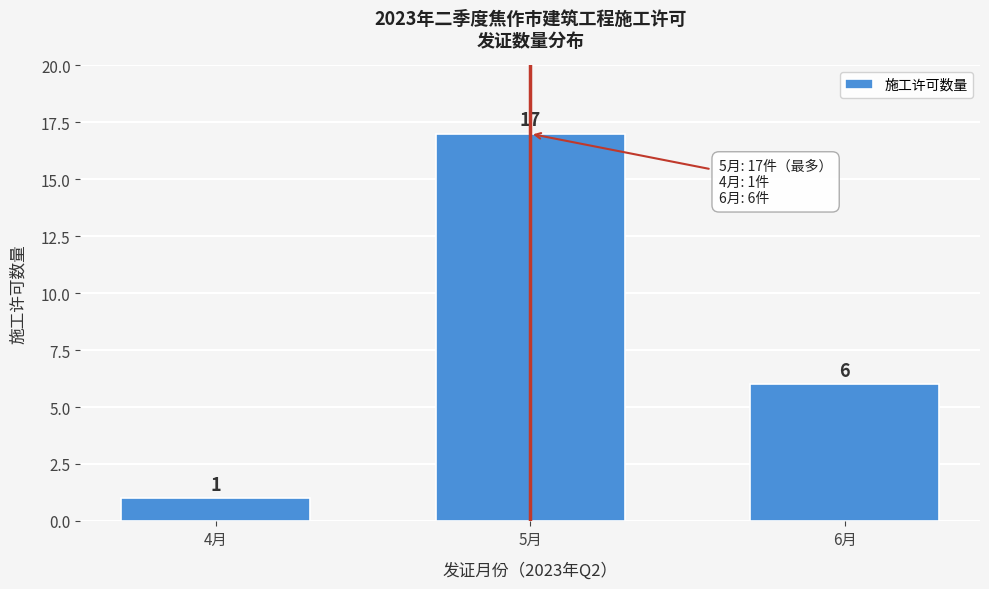

Reading left to right, what are all the values shown in this chart?

4月=1	5月=17	6月=6